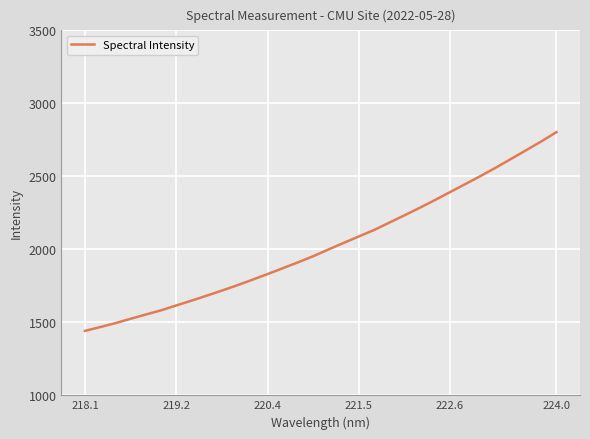

What is the minimum value shown in the chart?

1441.4